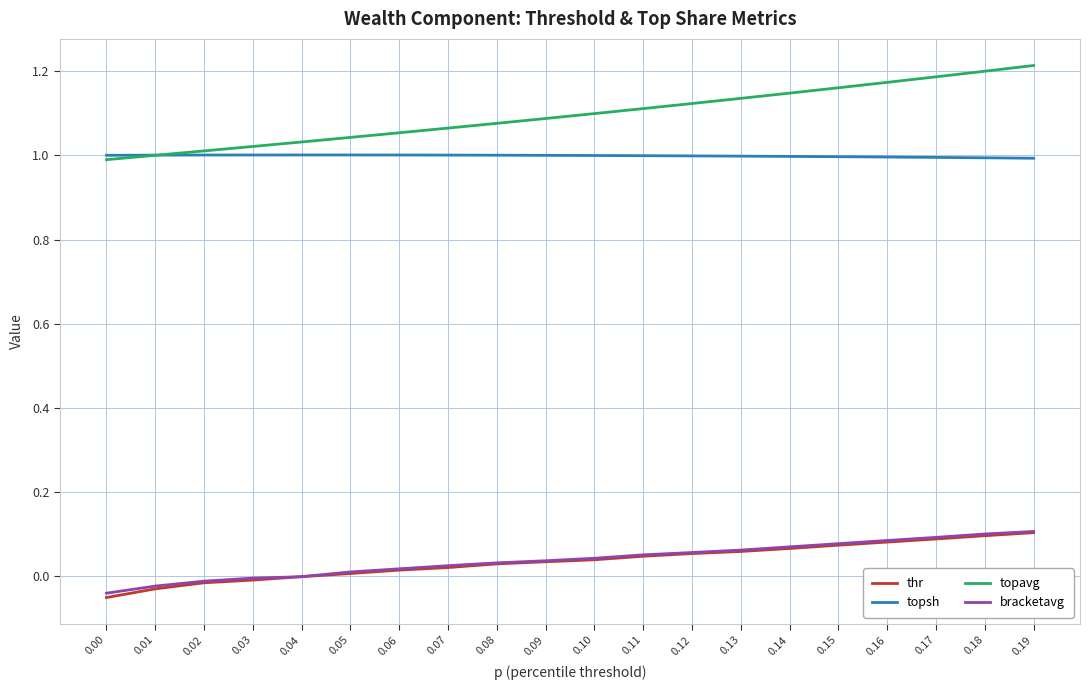

Which series has the widest spread of values?

topavg